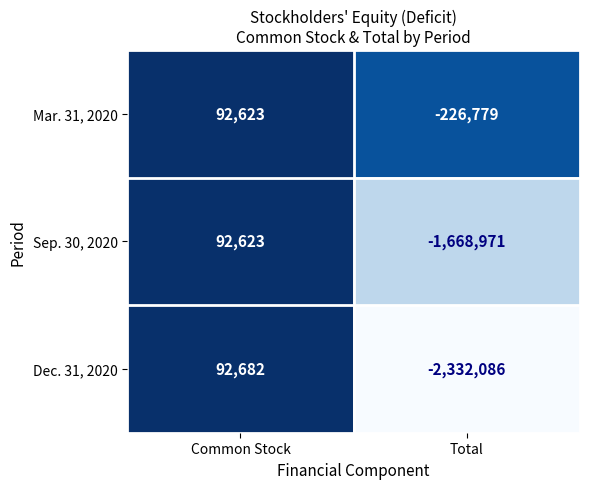

Where is Dec. 31, 2020 nearest to the value -1119702?

Common Stock